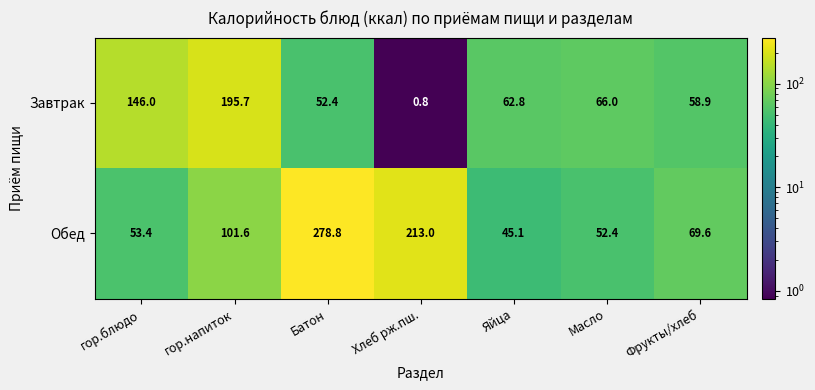

What is the minimum value shown in the chart?

0.8